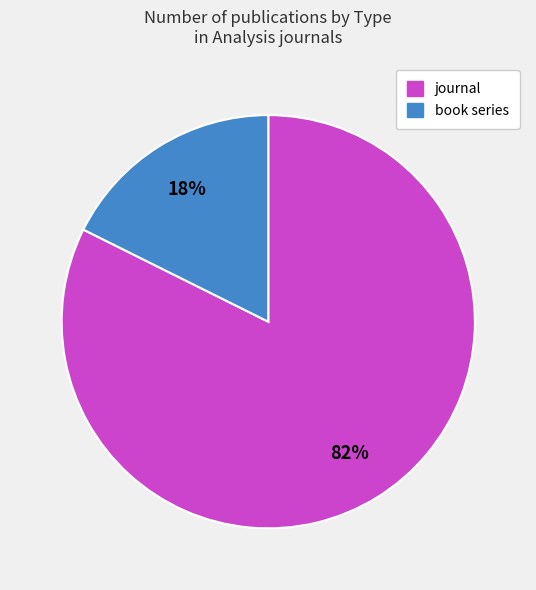

What is the majority slice?

journal